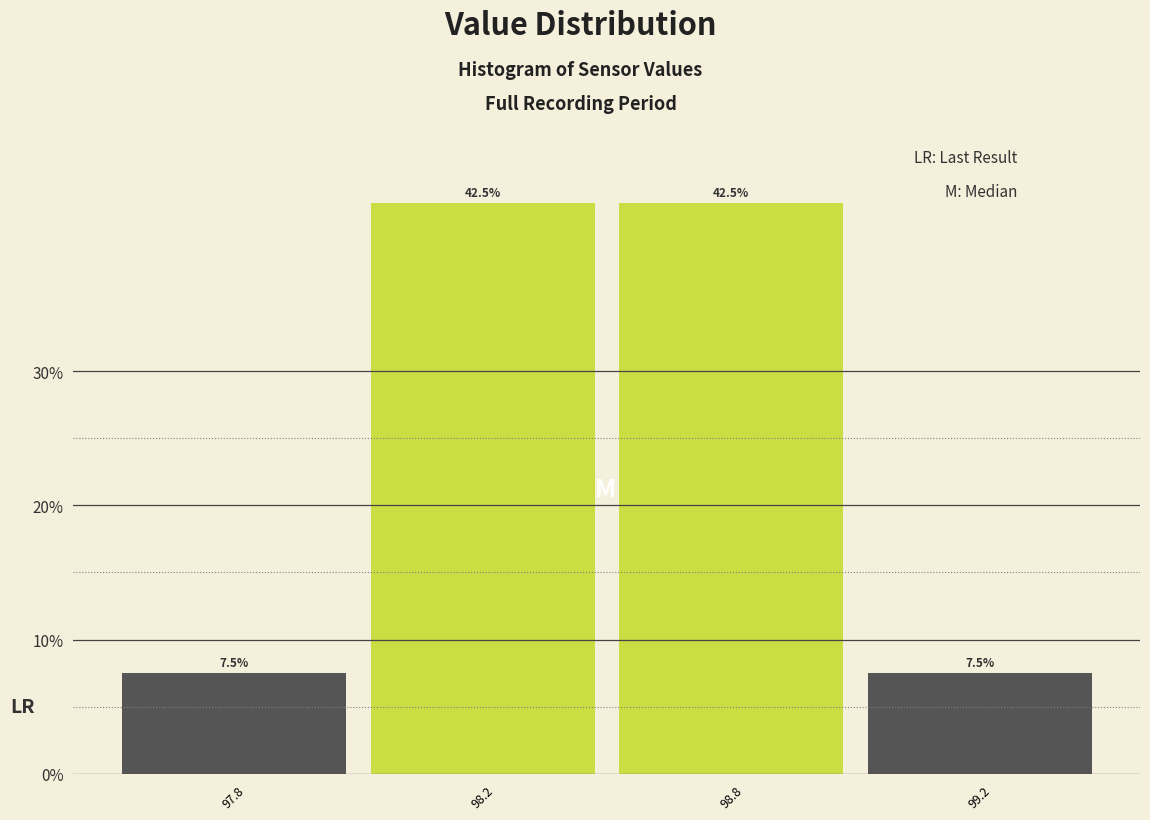

Reading left to right, what are all the values shown in this chart?

97.8=7.5	98.2=42.5	98.8=42.5	99.2=7.5